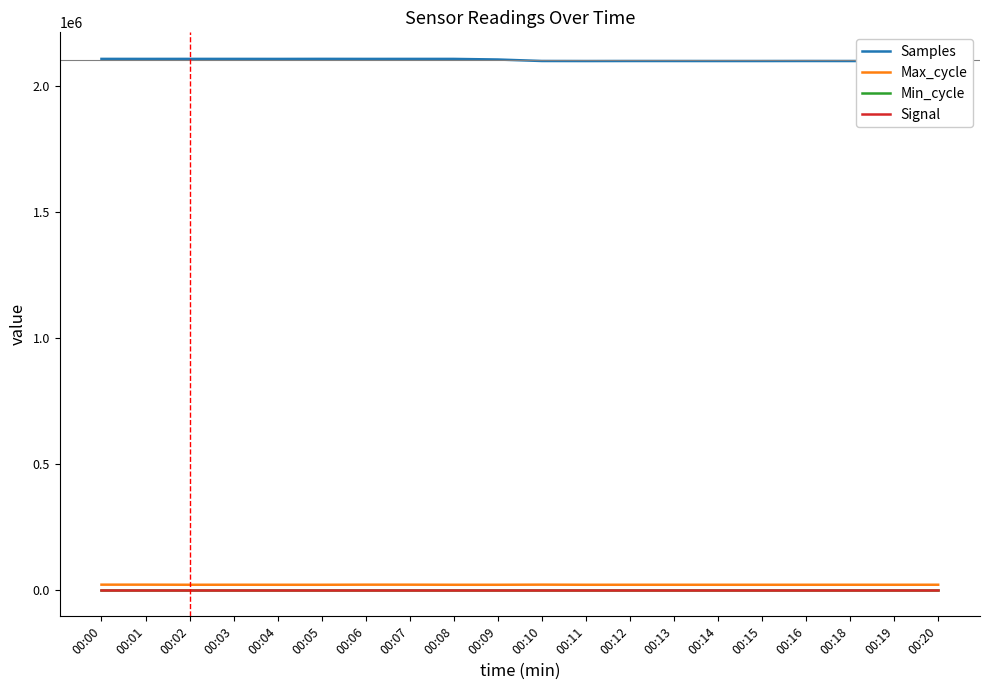

True or false: Samples and Min_cycle intersect in this chart.

False